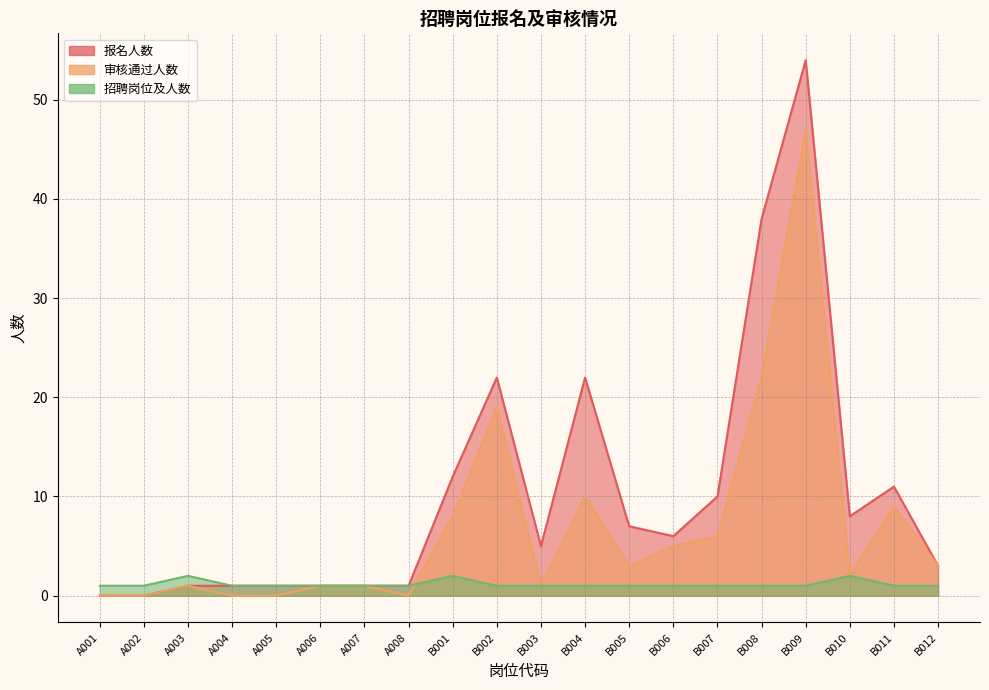

What is the maximum value shown in the chart?

54